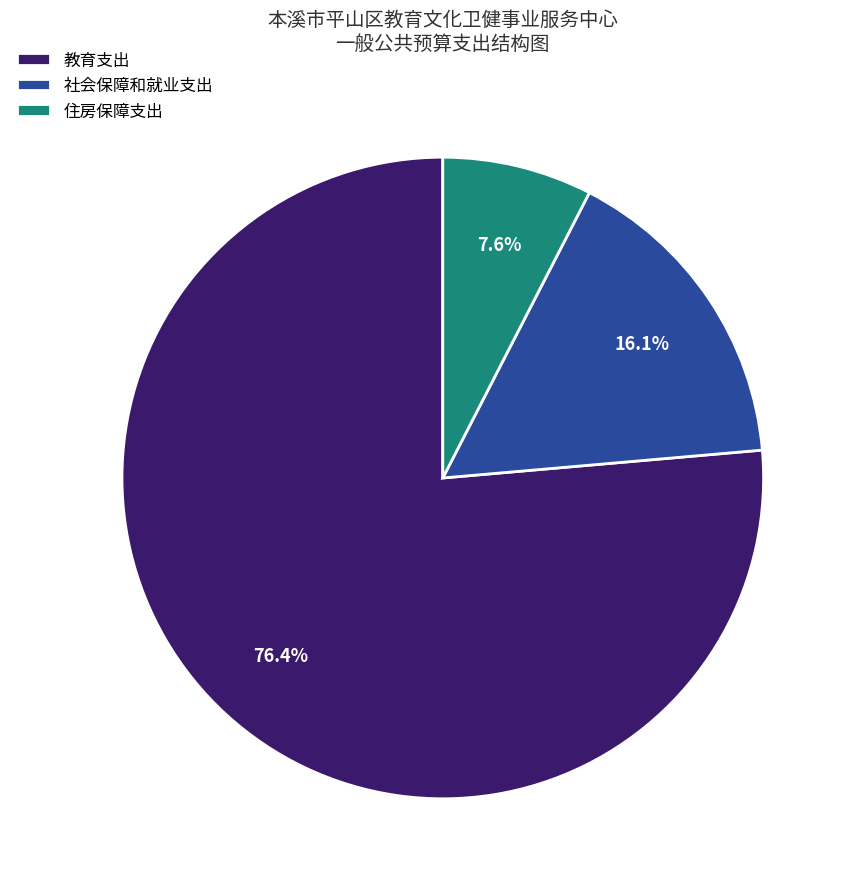

To the nearest percent, what is the average slice percentage?

33%